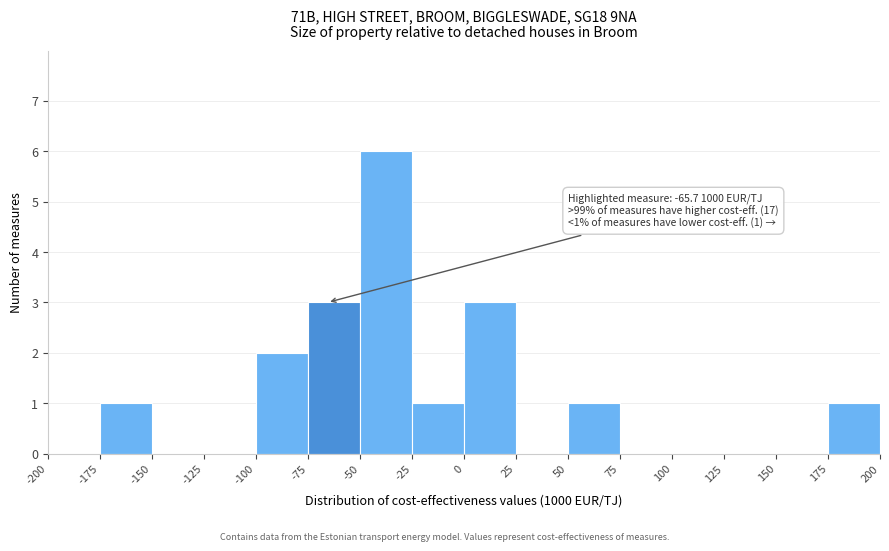

Over which range of the x-axis is the bar tallest?

-50 to -25